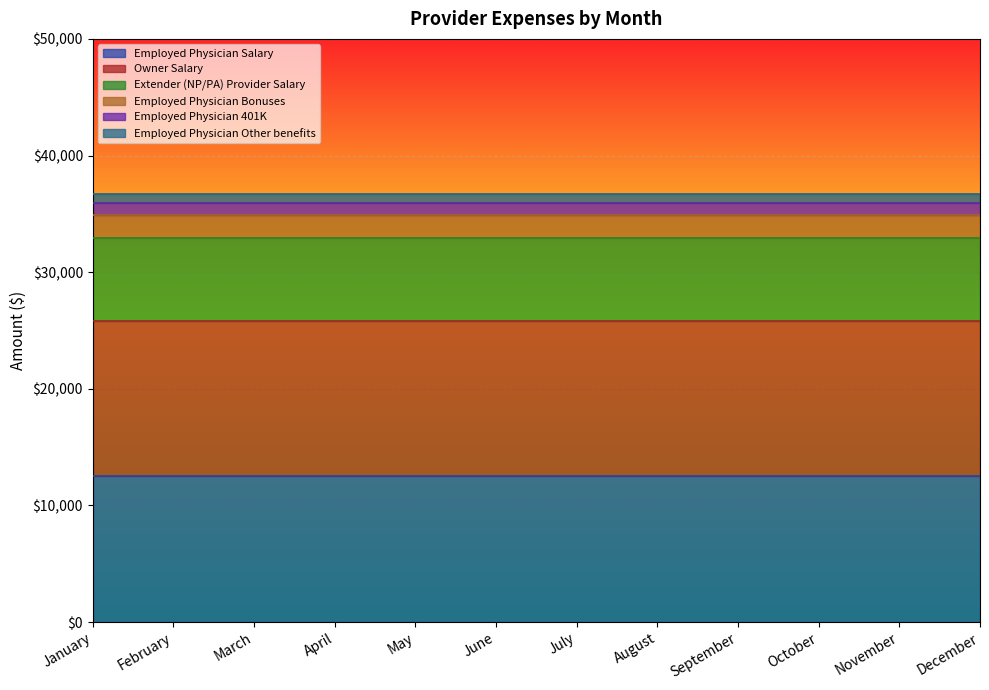

True or false: Employed Physician 401K and Extender (NP/PA) Provider Salary intersect in this chart.

False